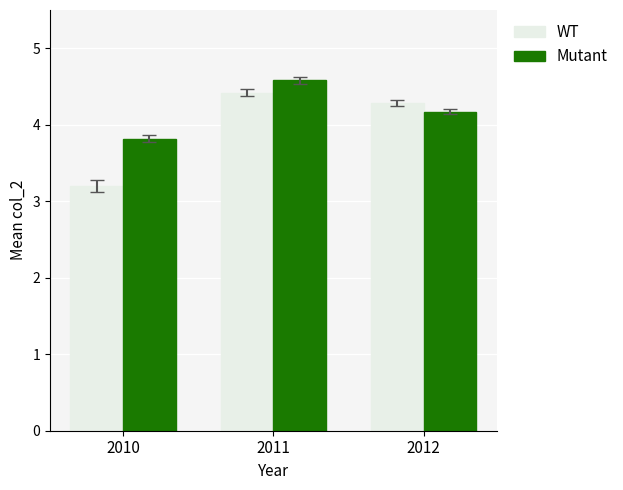

Reading left to right, extract all data points from this chart.

WT: 2010=3.2	2011=4.4	2012=4.3
Mutant: 2010=3.8	2011=4.6	2012=4.2